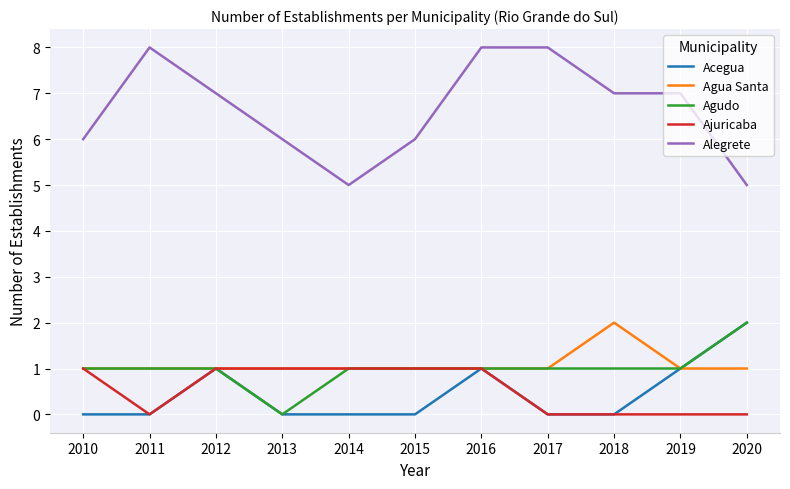

Is it true that Agudo equals 1 at 2017?

True